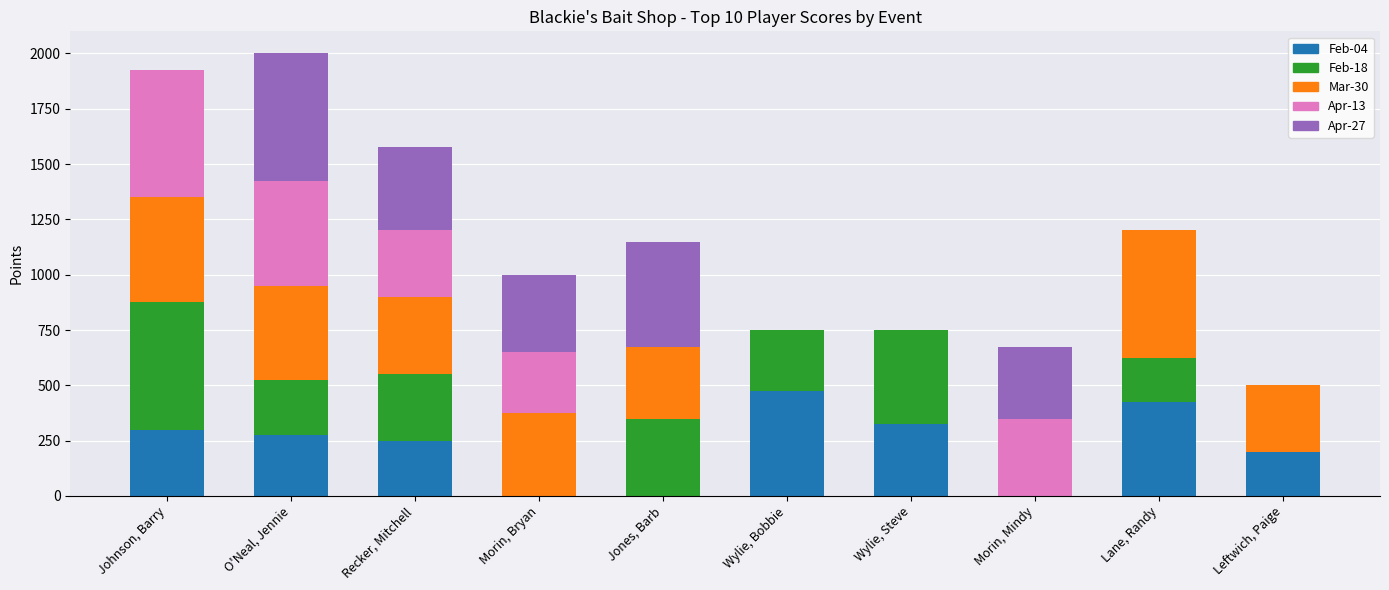

Is it true that Feb-04 equals 250 at Recker, Mitchell?

True